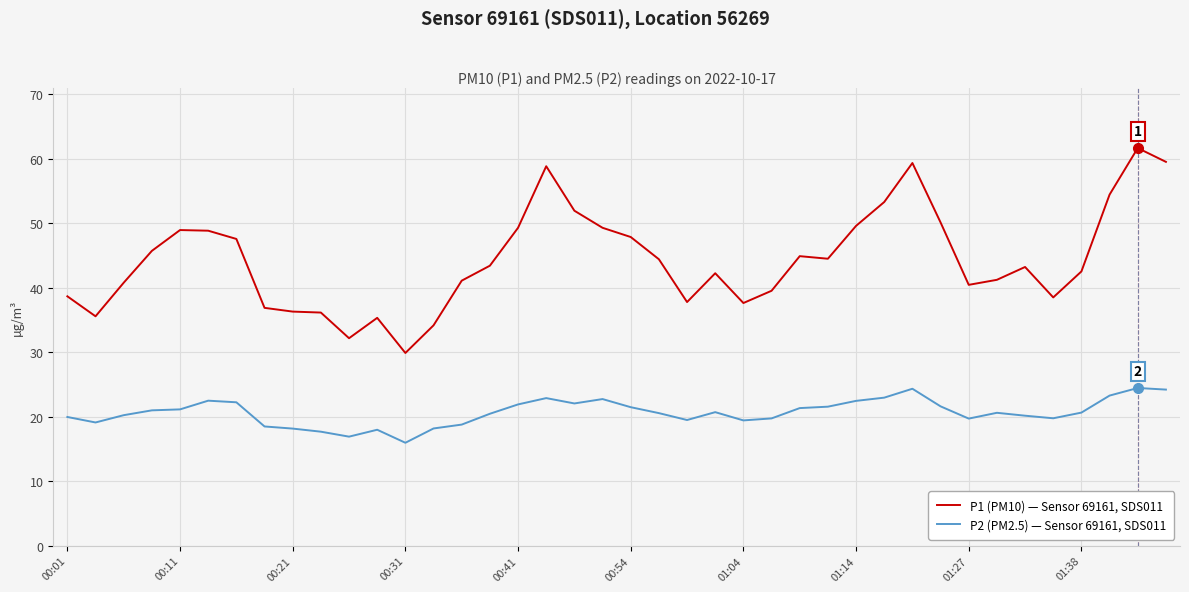

In P2 (PM2.5) — Sensor 69161, SDS011, how many points are lower than both neighbors (excluding endpoints)?

8